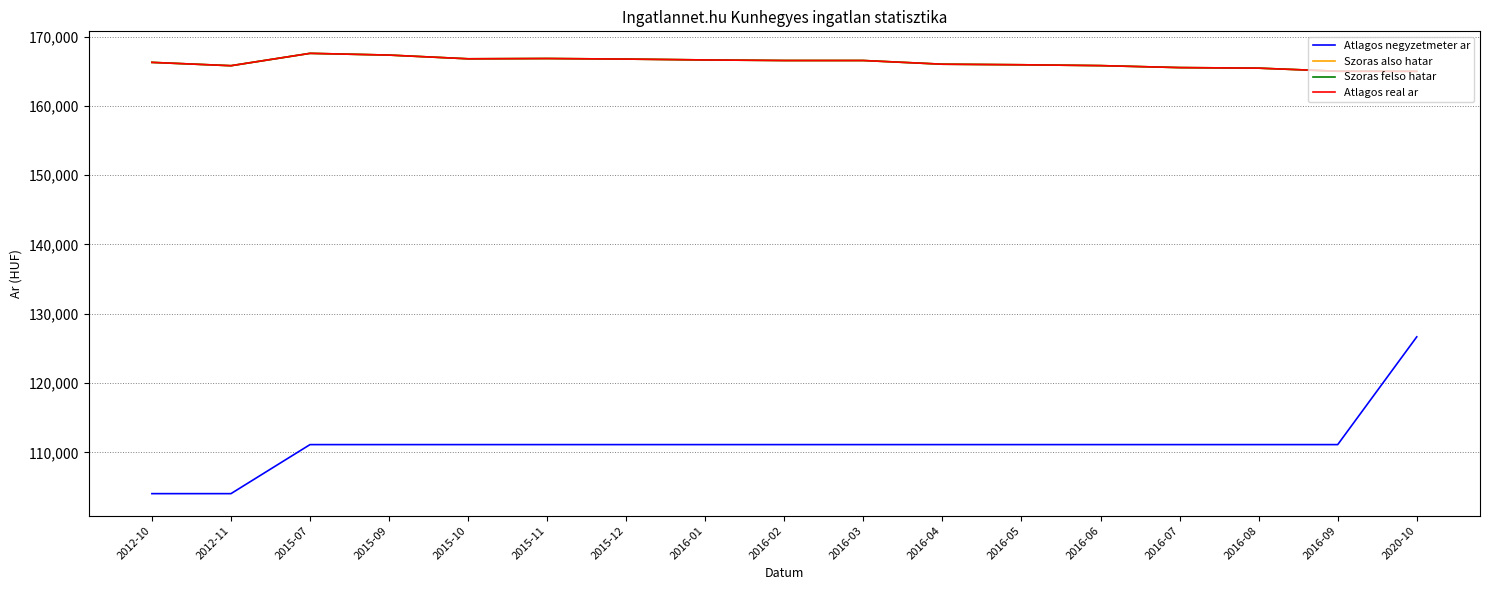

Which has a higher value, 2020-10 or 2016-08?

2020-10